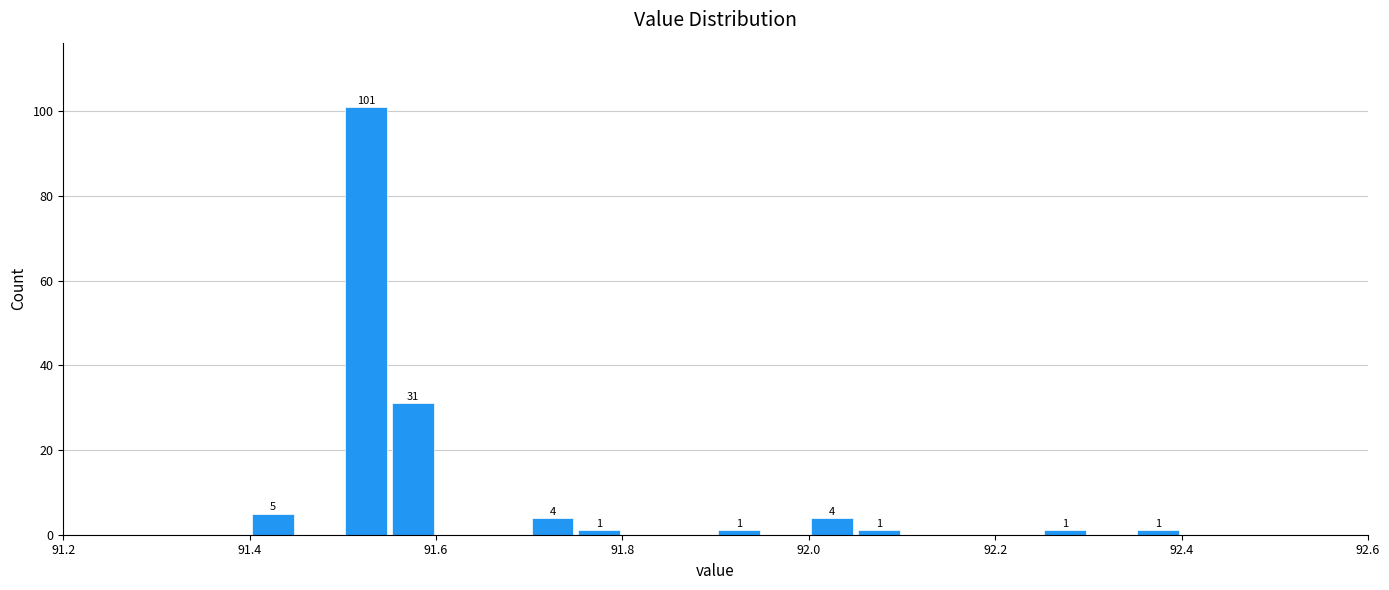

Read against the x-axis, roughly where is the centre of the tallest bar?

91.52